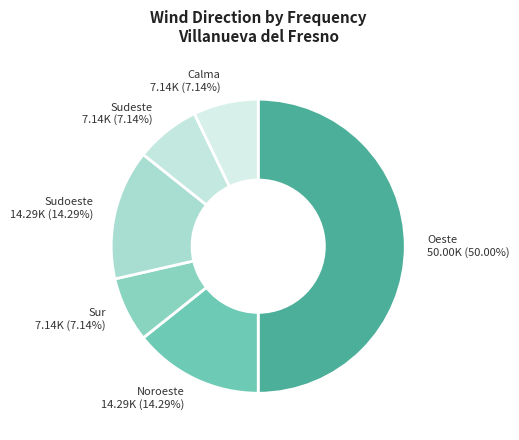

Is Sudeste the majority of the pie?

No